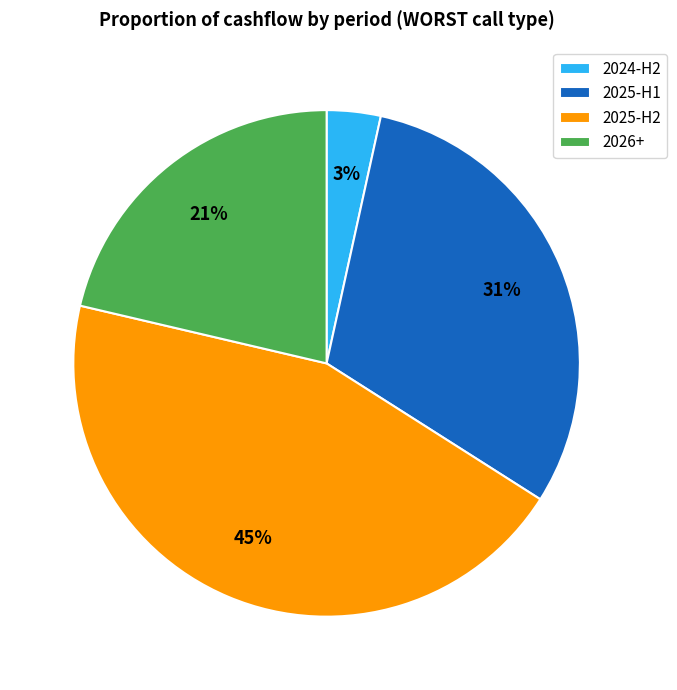

Which category has the biggest portion of the pie?

2025-H2